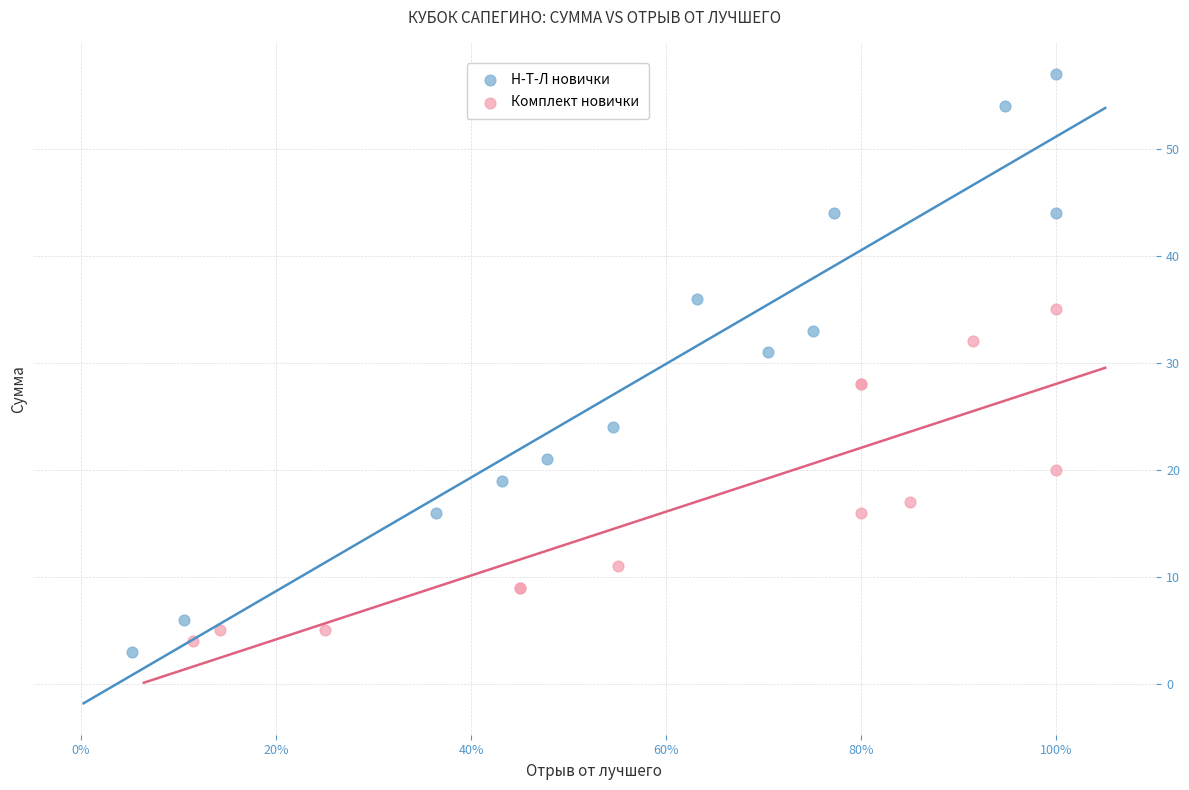

What are all the series names shown in the legend?

Н-Т-Л новички, Комплект новички